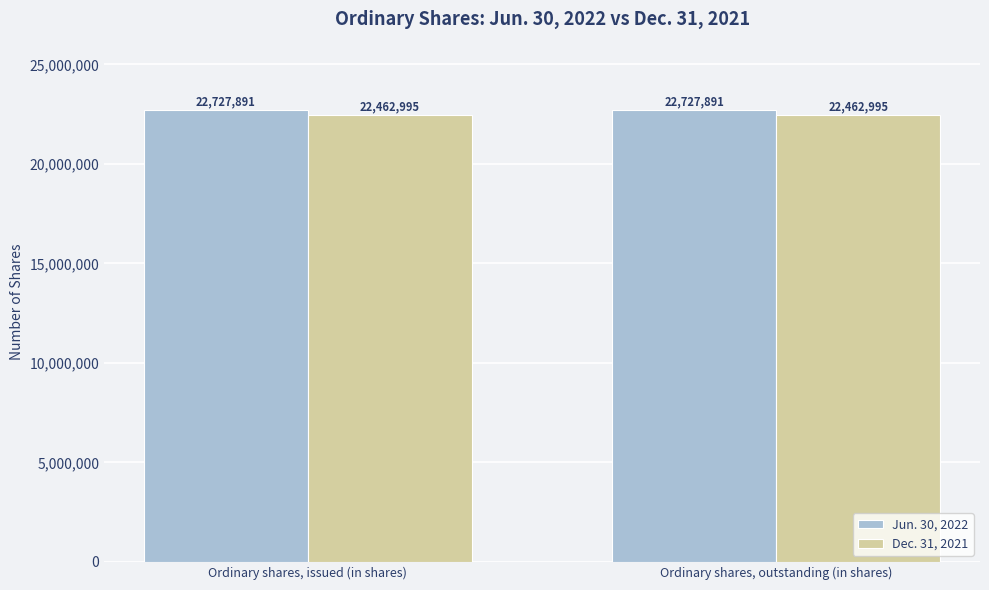

What is the minimum value shown in the chart?

22462995